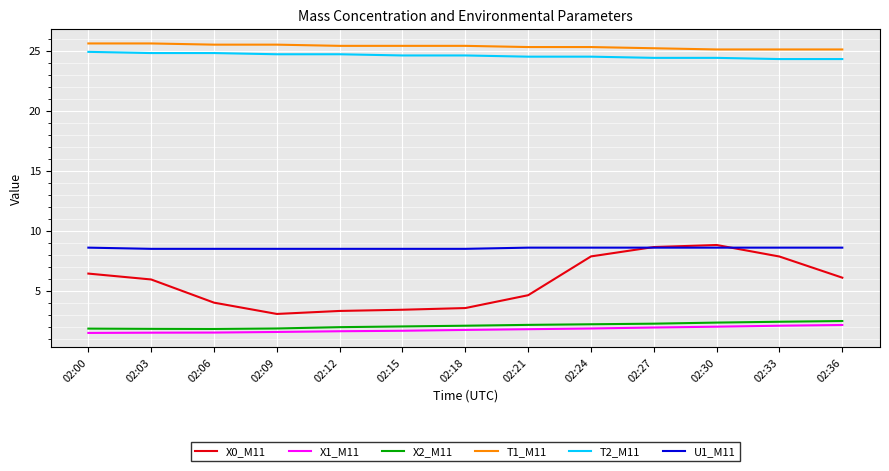

What are all the series names shown in the legend?

X0_M11, X1_M11, X2_M11, T1_M11, T2_M11, U1_M11